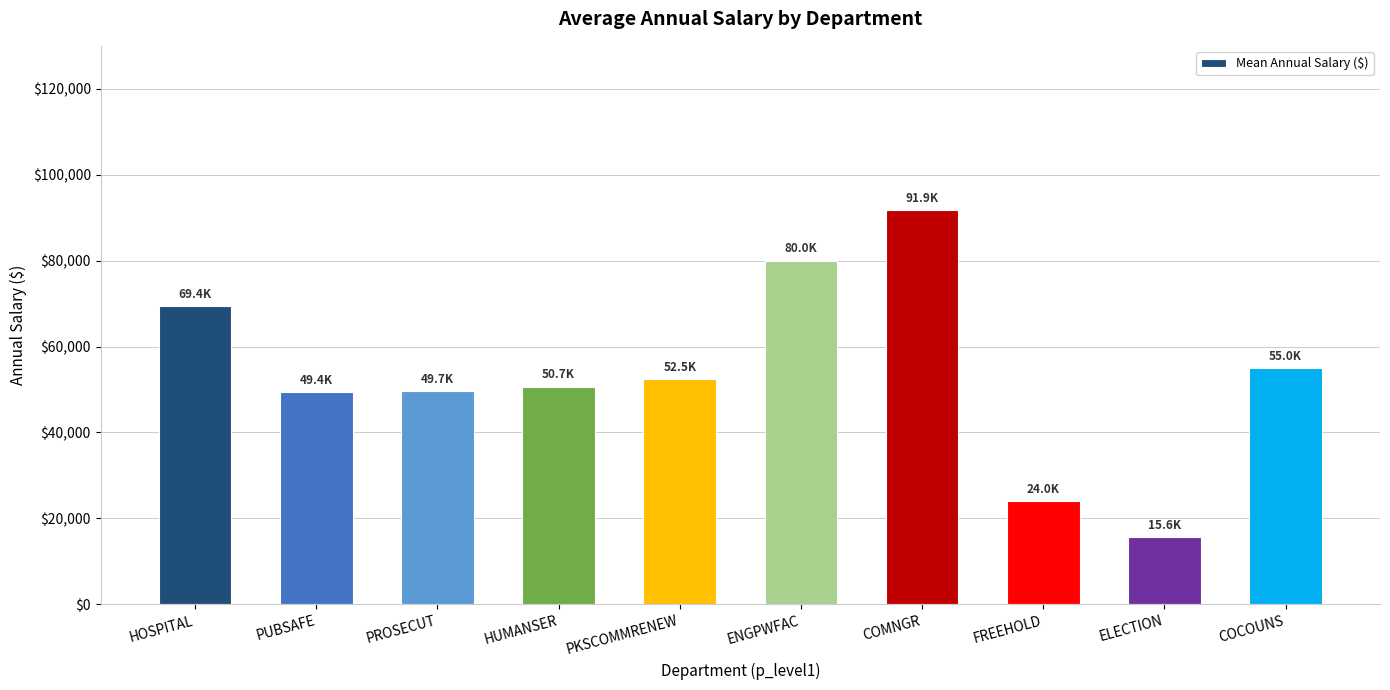

What is the change in value from HOSPITAL to ENGPWFAC?

+10624.9